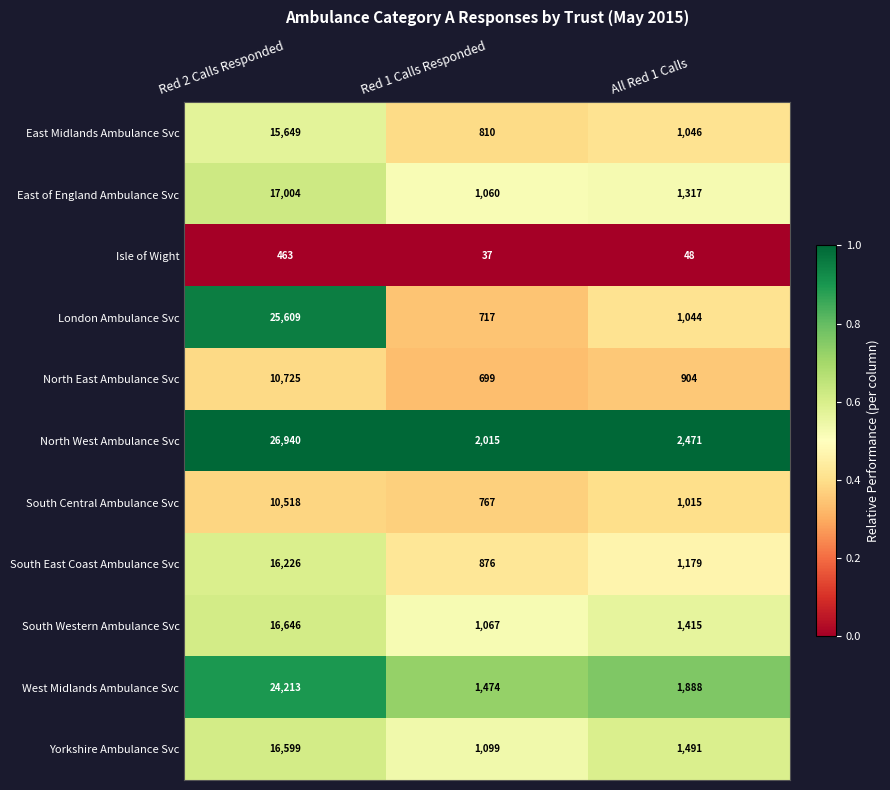

True or false: South Central Ambulance Svc has a value of 1230 at Red 1 Calls Responded.

False